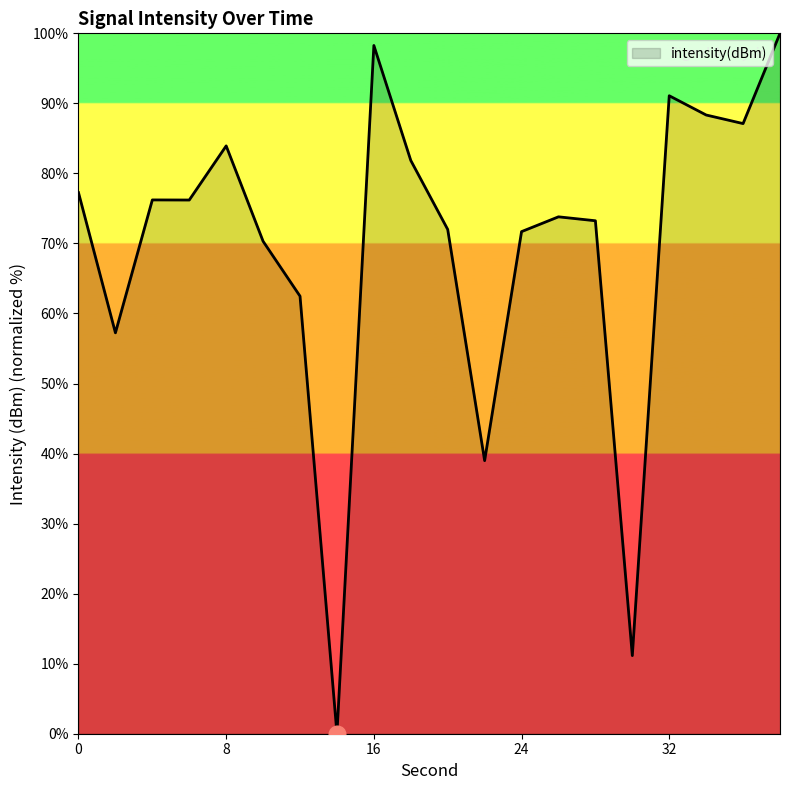

What is the maximum value shown in the chart?

100.0